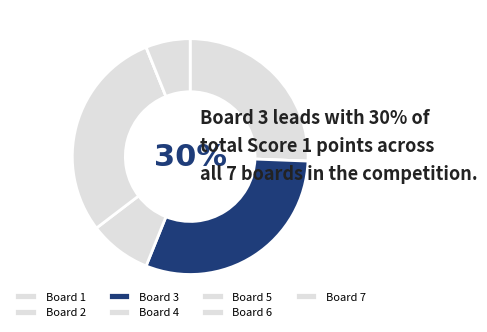

To the nearest percent, what percentage of the pie is 7?

6%